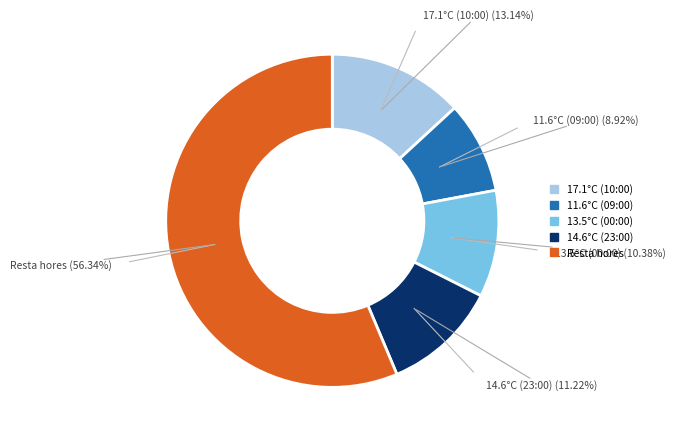

Is there any slice that represents more than half of the pie?

Yes